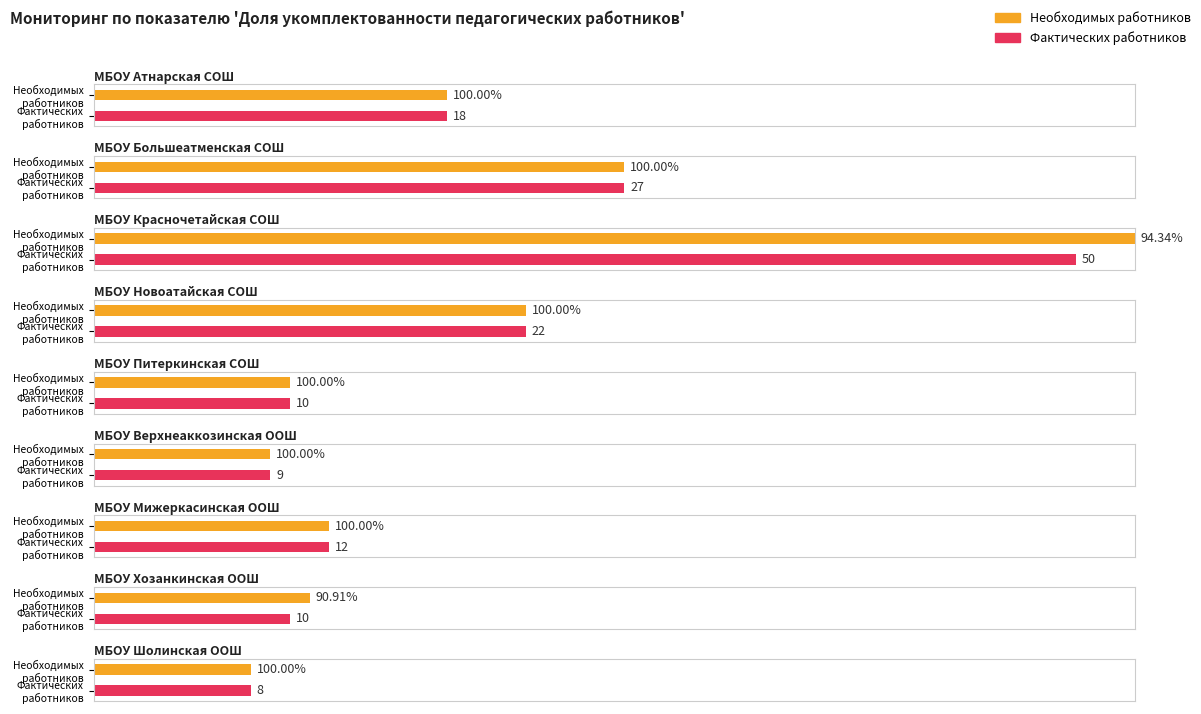

How many groups of bars are there?

9